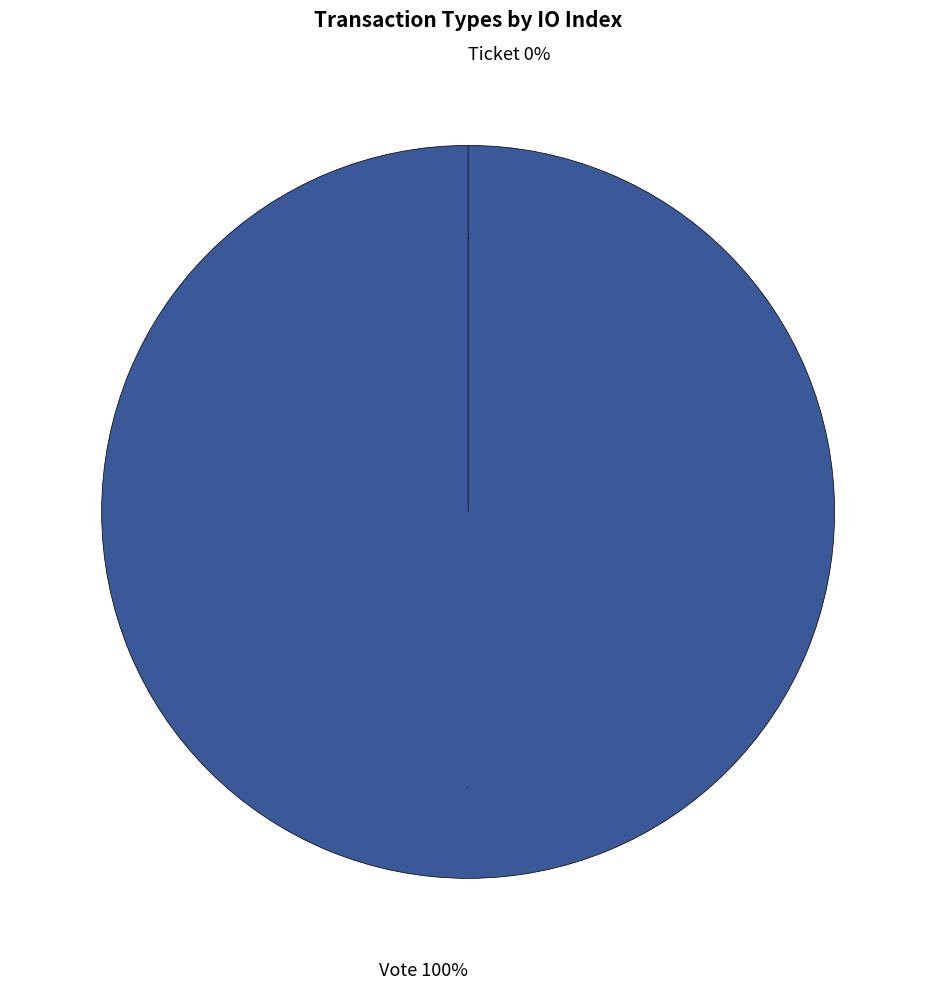

Which slice is the smallest?

Ticket